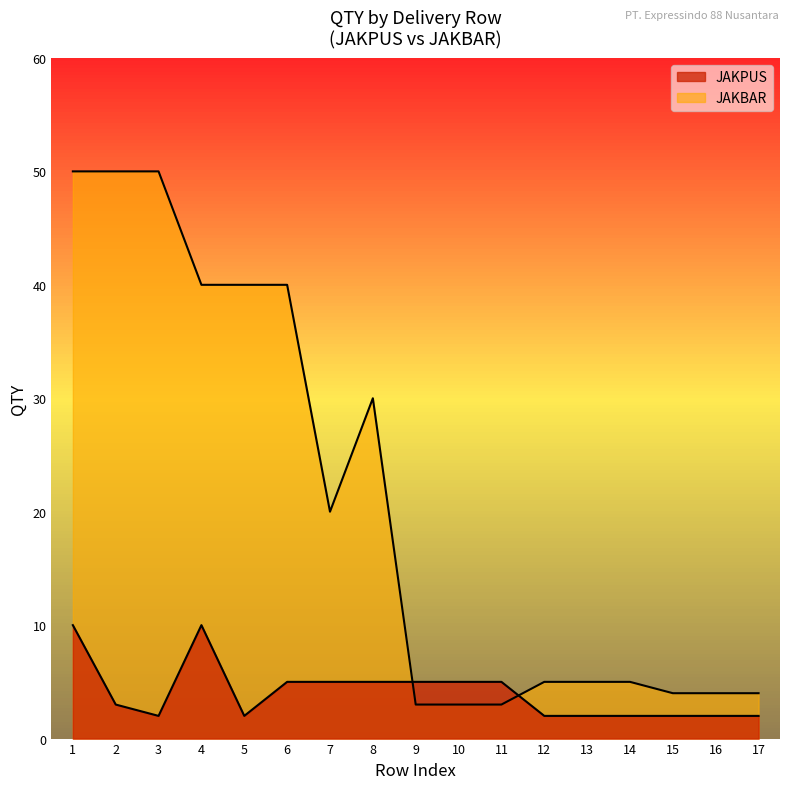

Does the chart have visible grid lines?

No